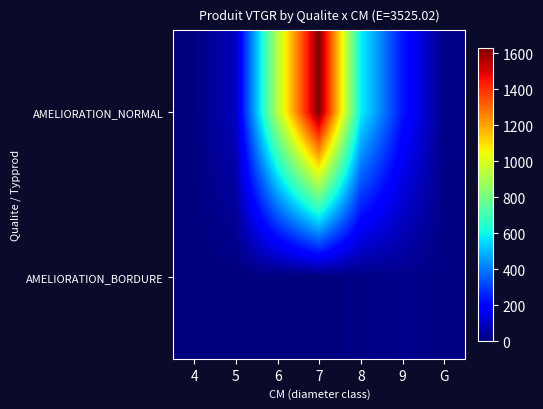

How many series are shown in this chart?

2